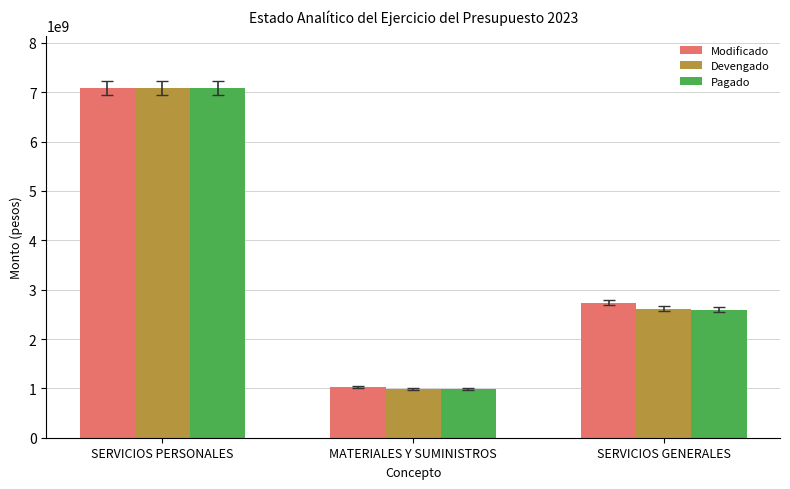

What is the label of the 2nd bar from the right?

MATERIALES Y SUMINISTROS